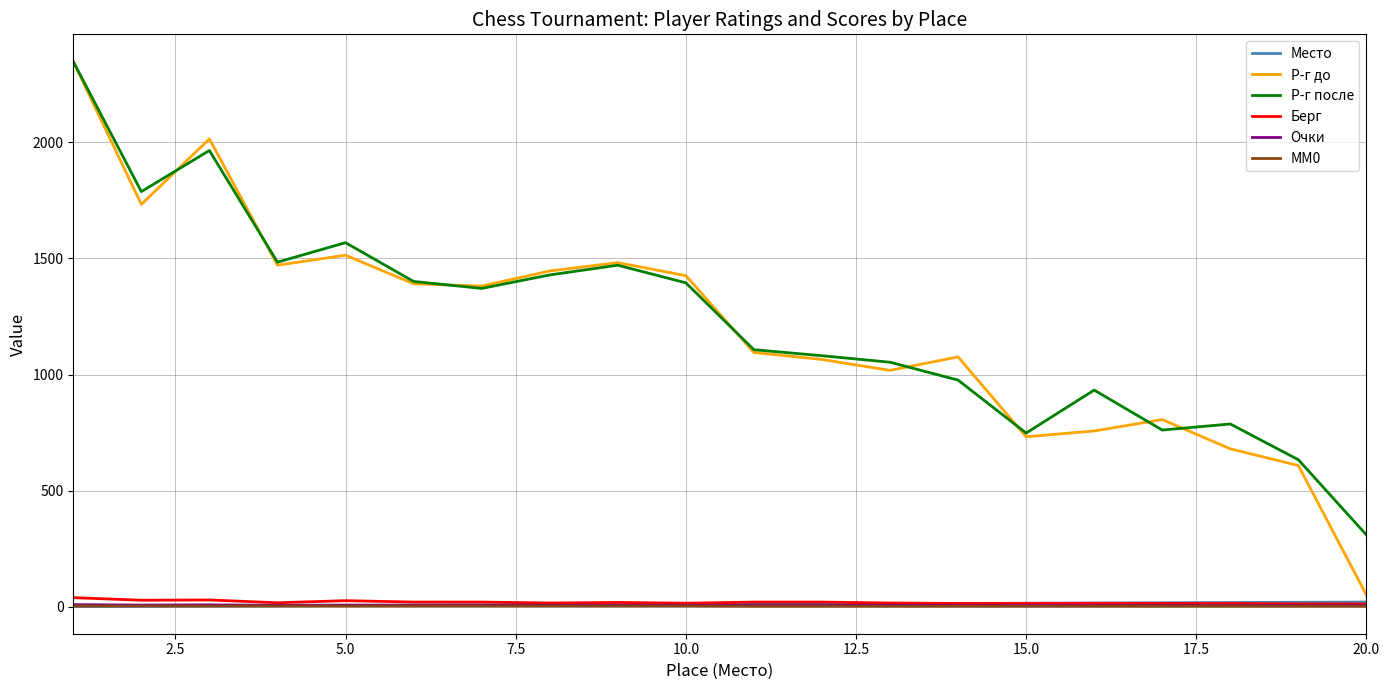

True or false: MM0 and Р-г после intersect in this chart.

False